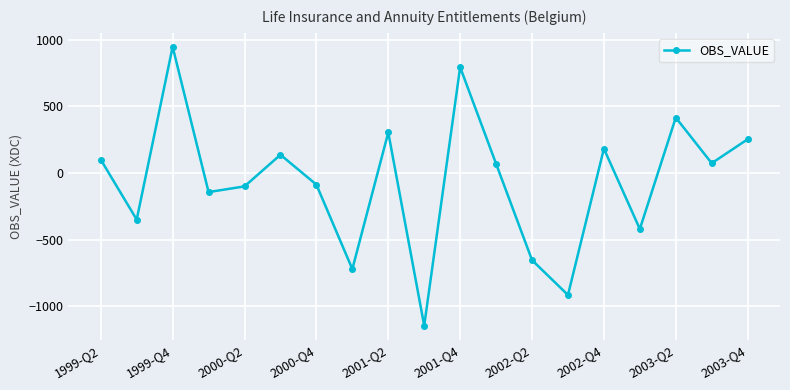

What is the maximum value shown in the chart?

946.5